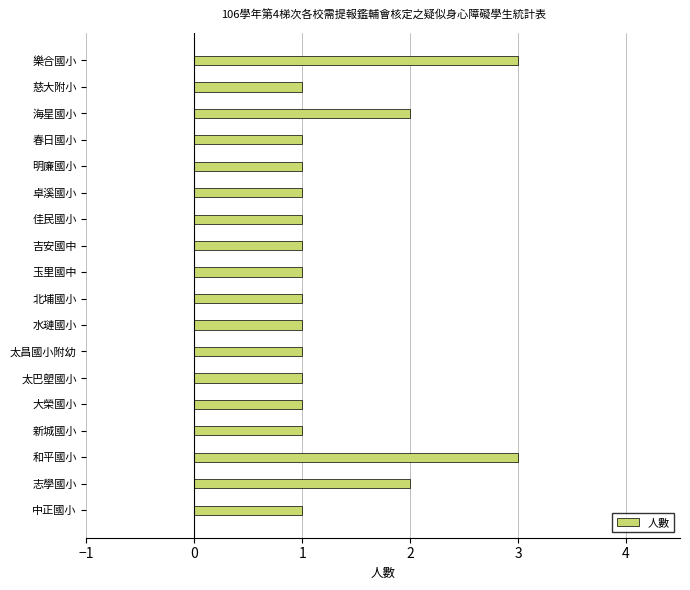

What is the average value?

1